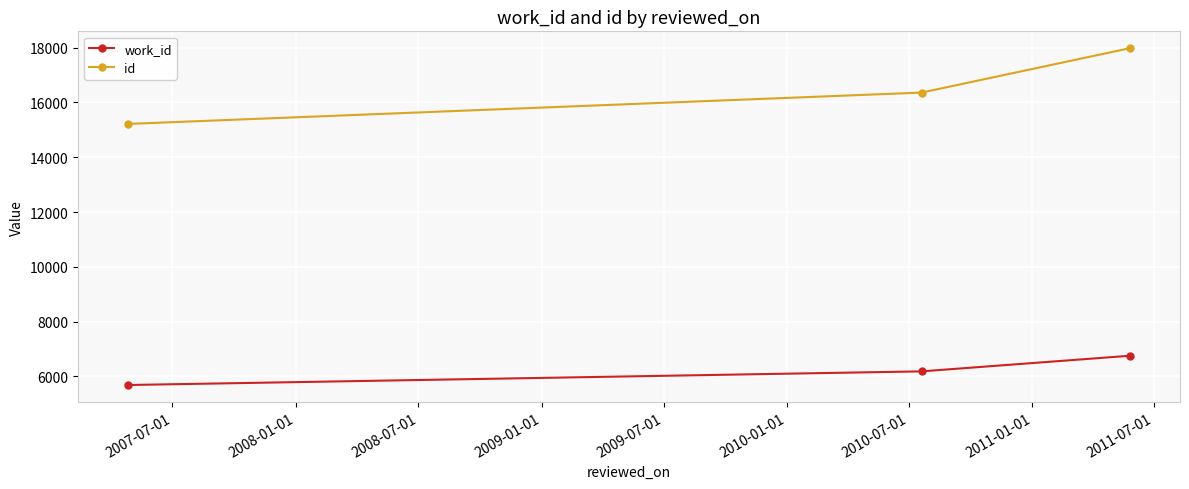

What is the maximum value for work_id?

6753